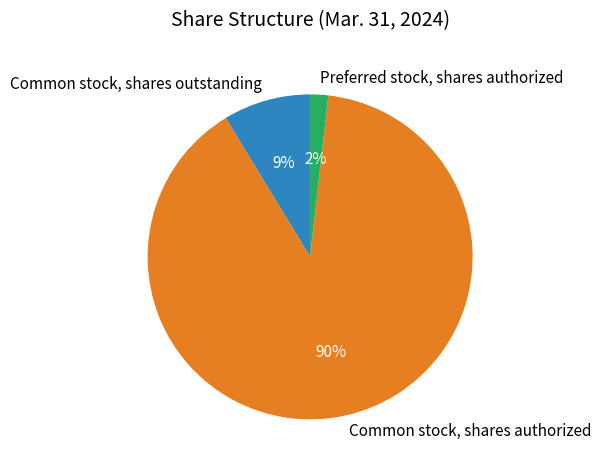

What is the largest slice in the pie chart?

Common stock, shares authorized